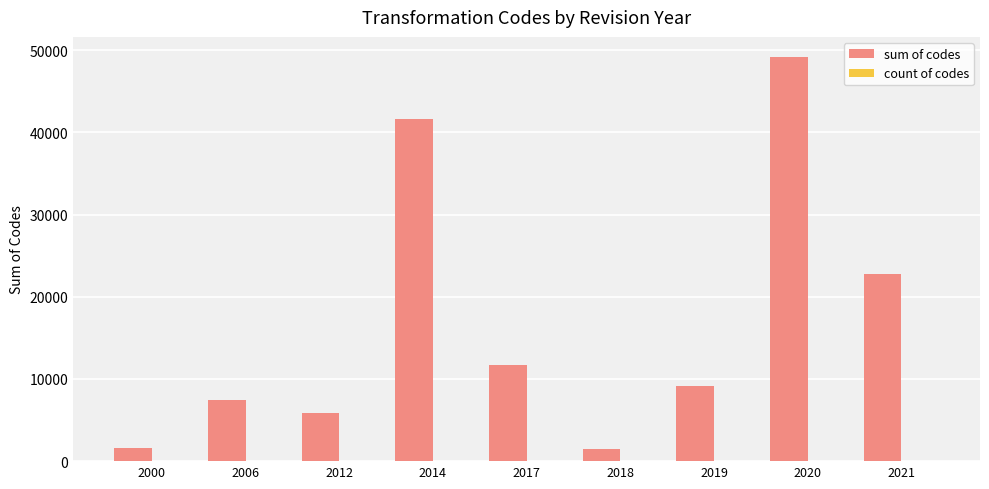

The sum of codes series shows 22780 at 2021. True or false?

True